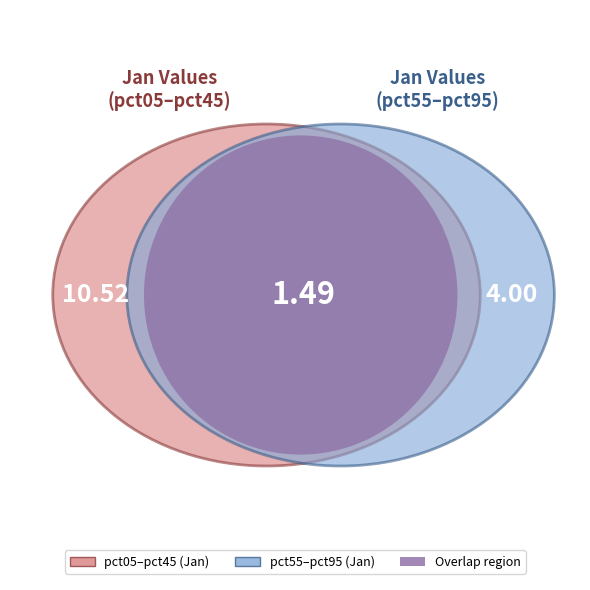

Is pct85 the majority of the pie?

No